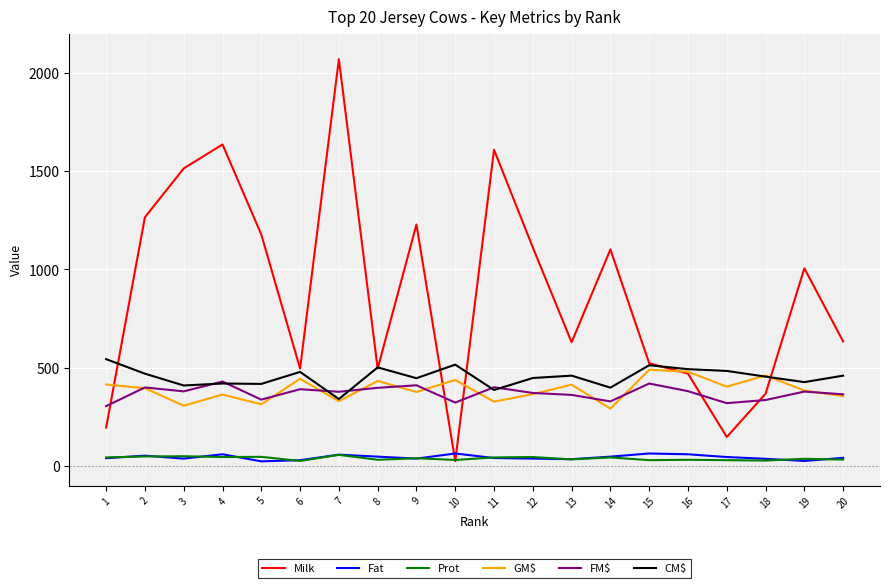

Is the value of Fat at 17 greater than the value of FM$ at 9?

No